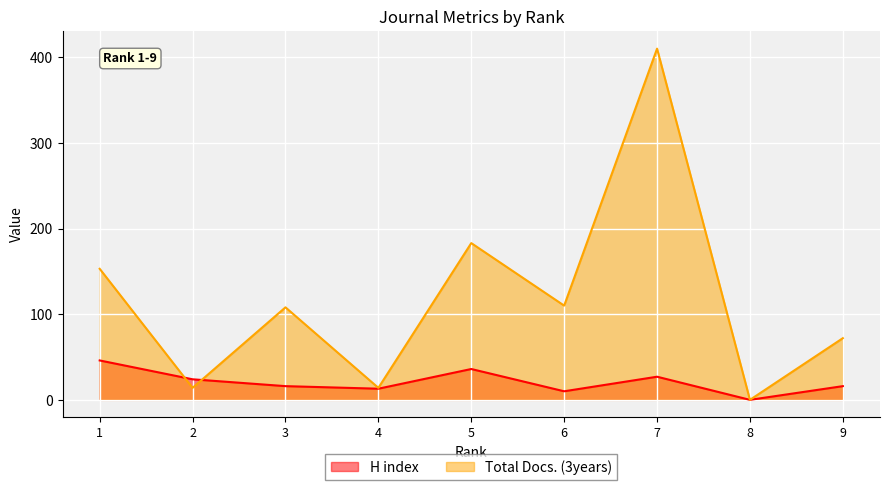

Is it true that H index equals 21 at 9?

False